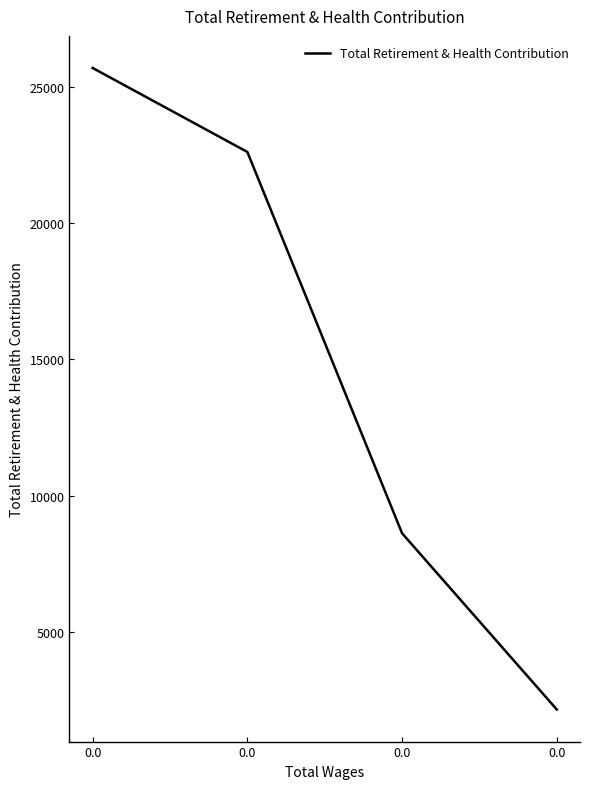

What is the approximate value at 0.0, to the nearest 10?

2150